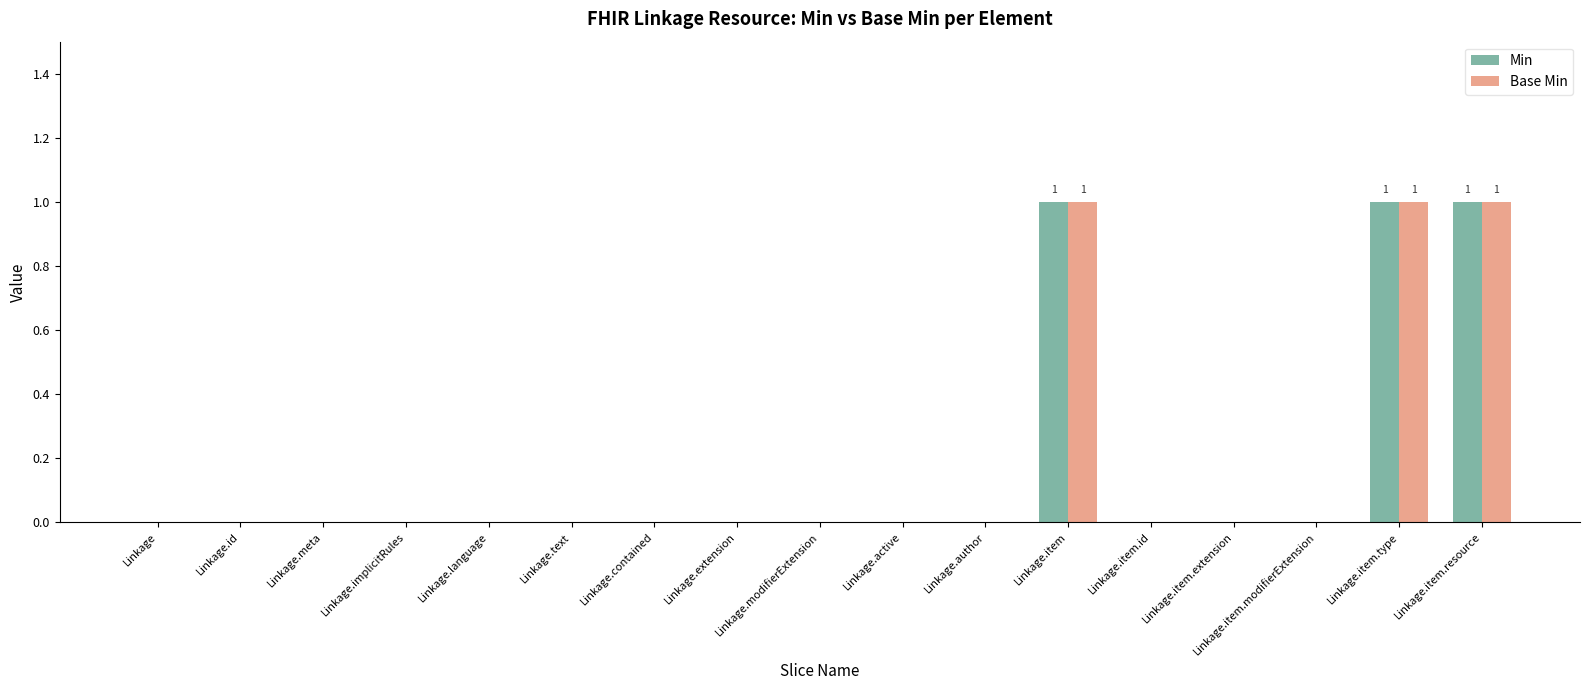

The Min series shows 1 at Linkage.modifierExtension. True or false?

False